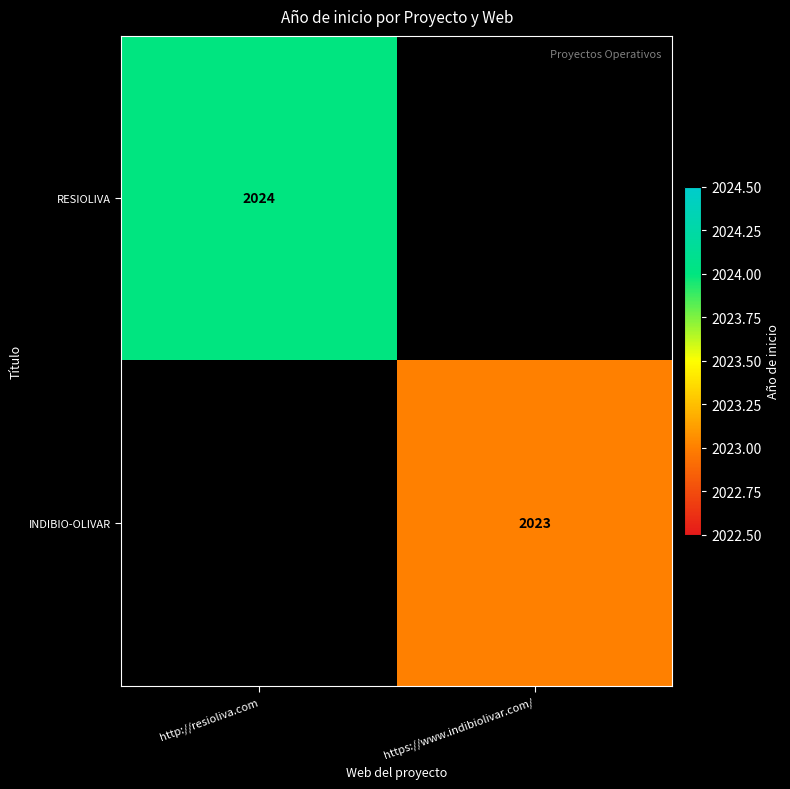

At how many categories does at least one series exceed 2023?

1